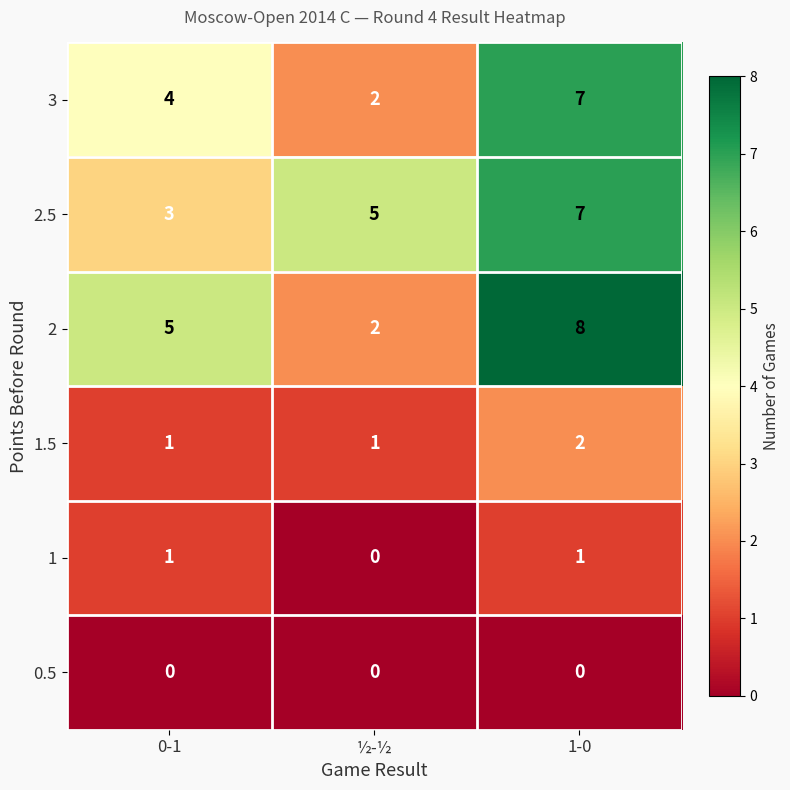

Reading left to right, transcribe all the data shown in this chart.

3: 0-1=4	½-½=2	1-0=7
2.5: 0-1=3	½-½=5	1-0=7
2: 0-1=5	½-½=2	1-0=8
1.5: 0-1=1	½-½=1	1-0=2
1: 0-1=1	½-½=0	1-0=1
0.5: 0-1=0	½-½=0	1-0=0